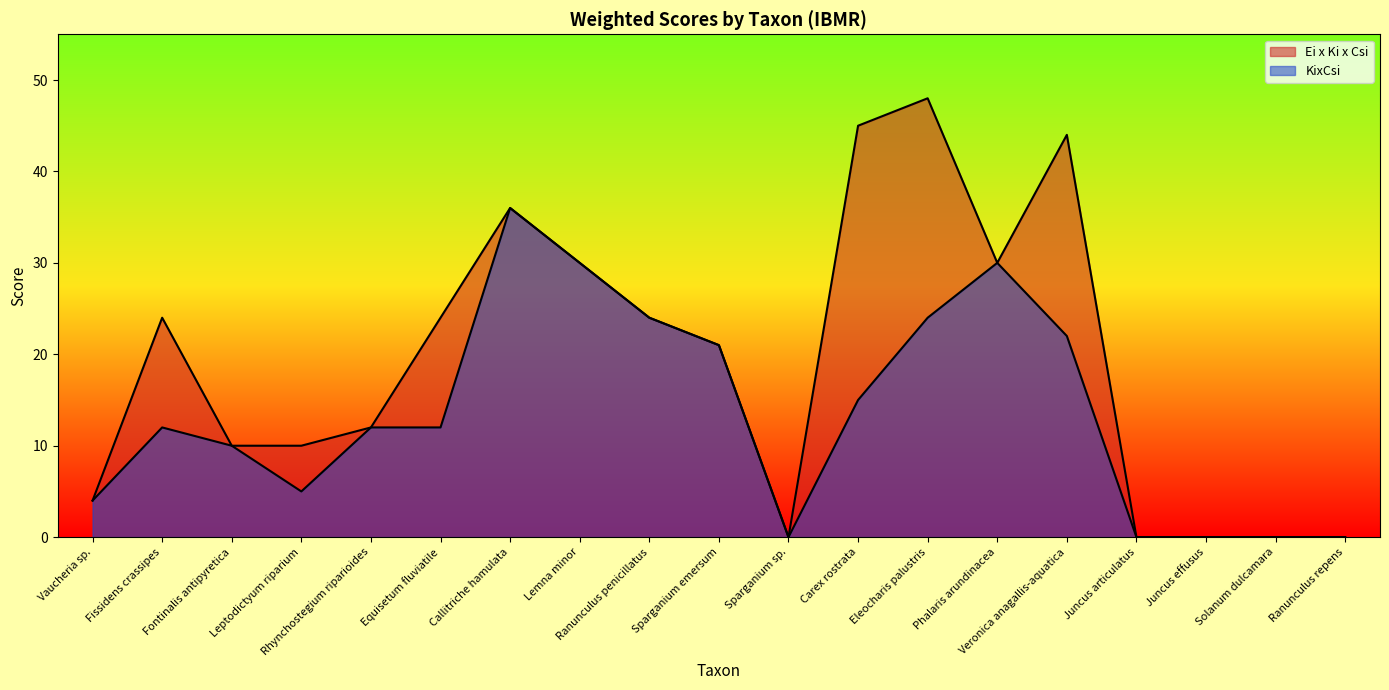

Which category has the lowest value across all series?

Sparganium sp.